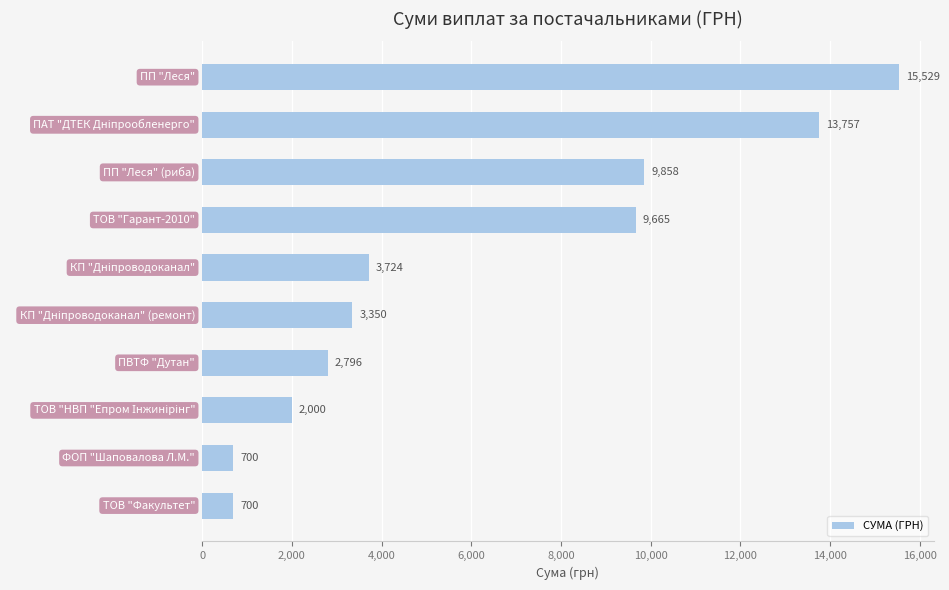

What is the greatest value displayed?

15528.6